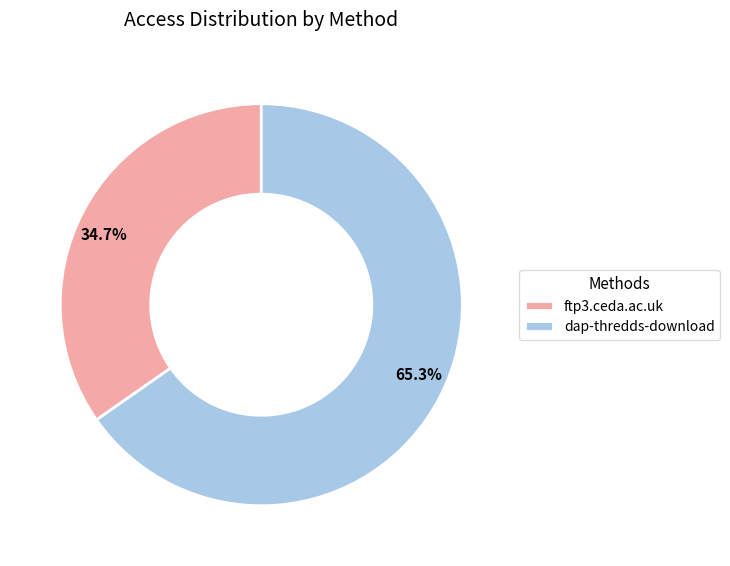

What is the ratio of the value at ftp3.ceda.ac.uk to the value at dap-thredds-download?

0.5